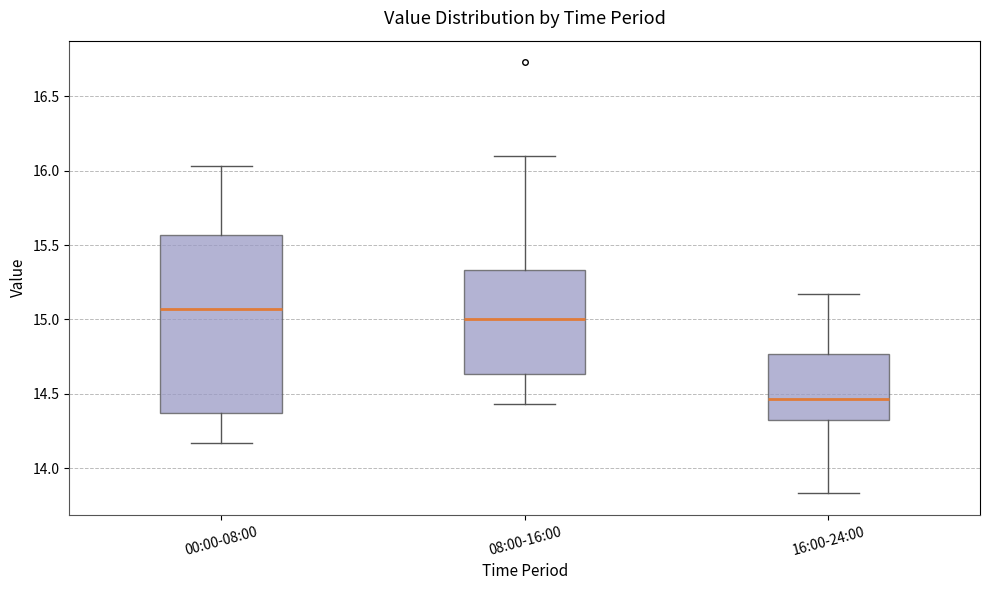

Which box's median line is the highest?

00:00-08:00